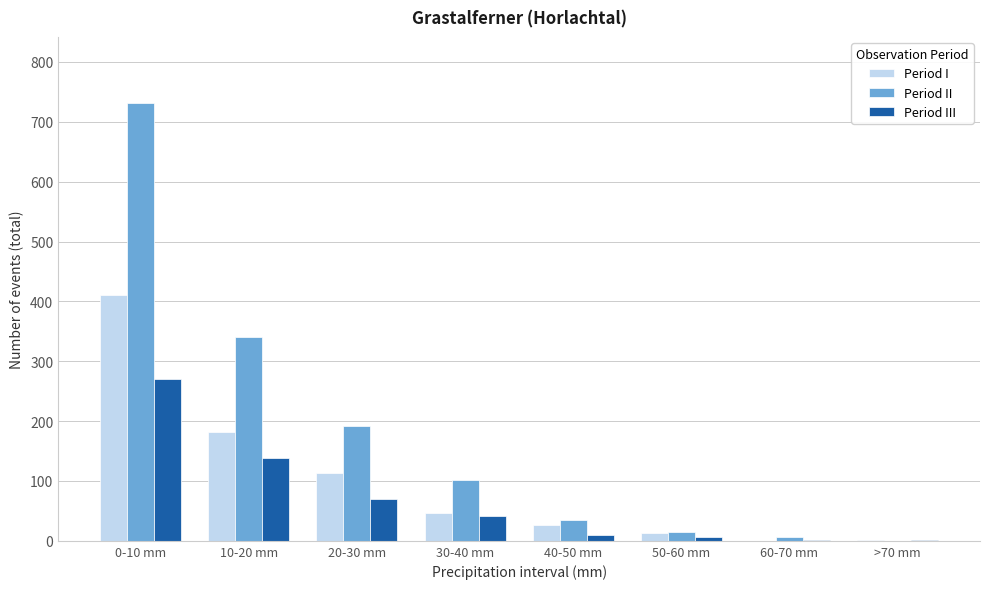

Where is Period I nearest to the value 205?

10-20 mm